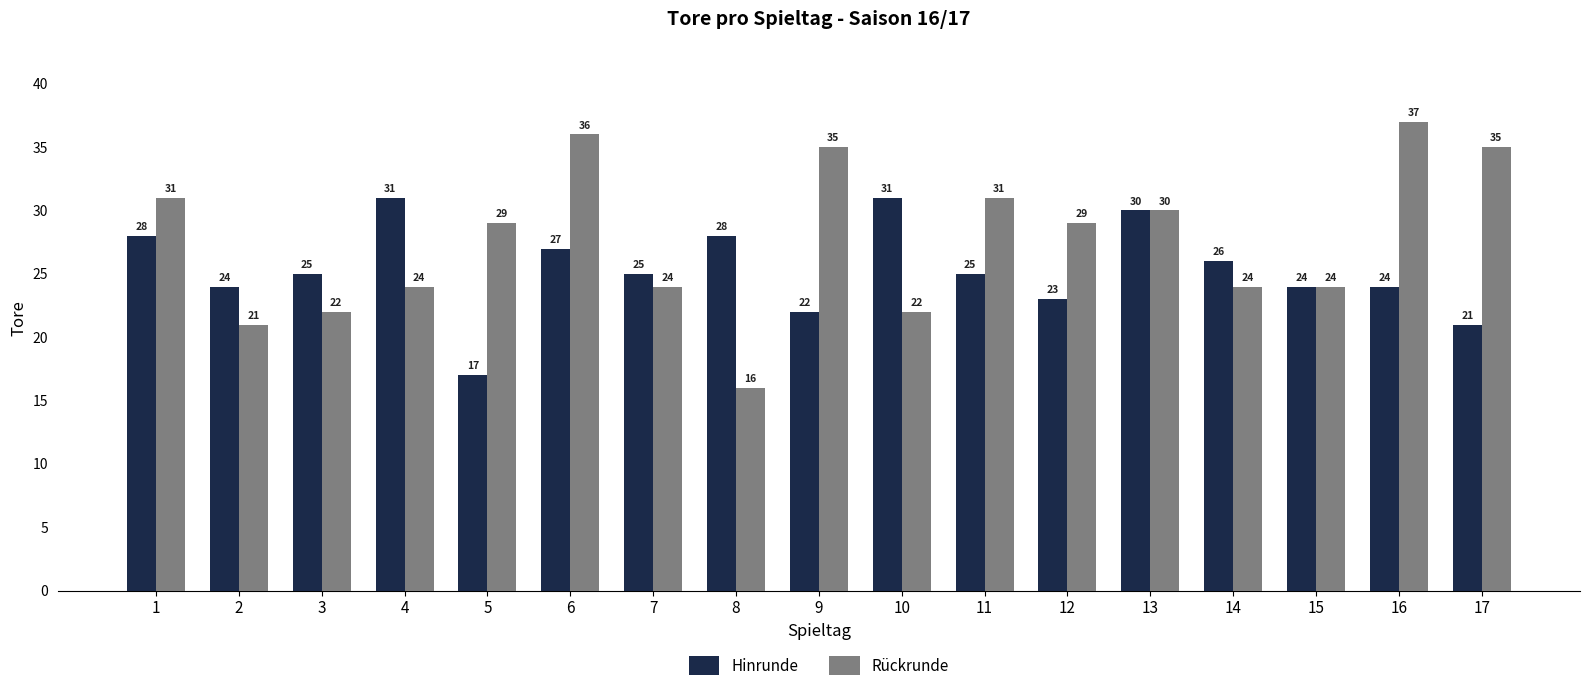

What is the spread (max minus min) of values at 11?

6